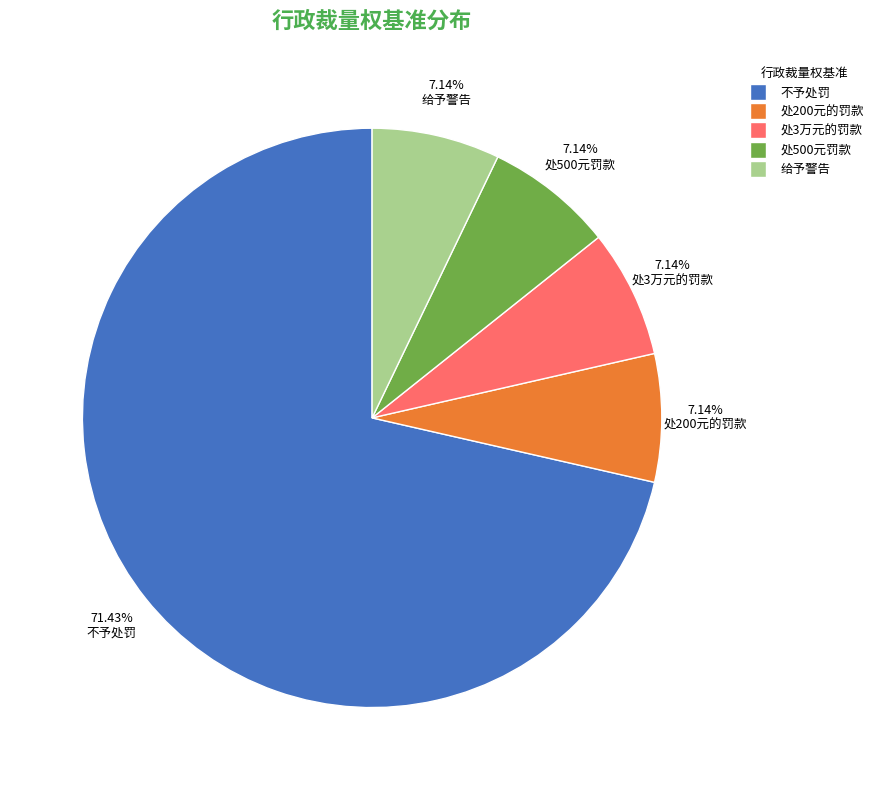

To the nearest percent, what is the combined percentage of 不予处罚 and 处500元罚款?

79%